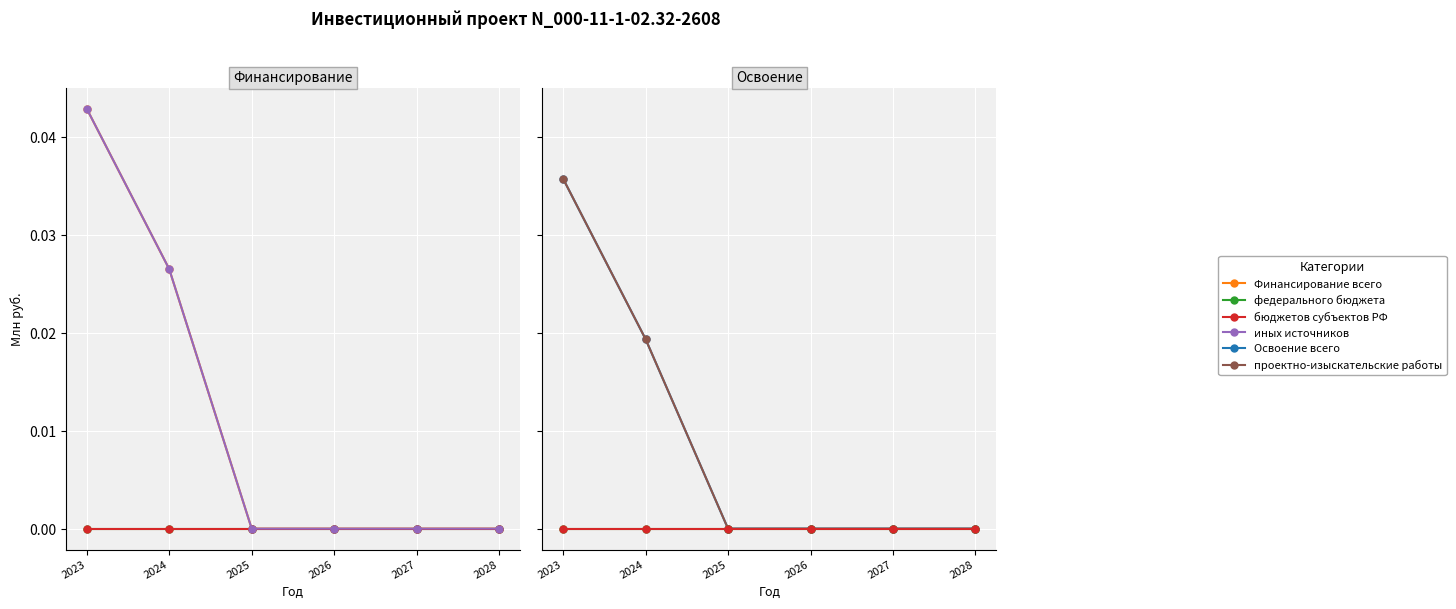

Which series has the largest total across all categories?

Финансирование всего